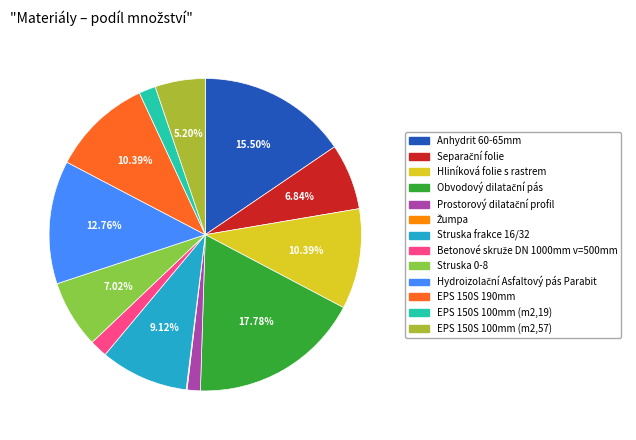

Does EPS 150S 190mm represent more than half of the total?

No